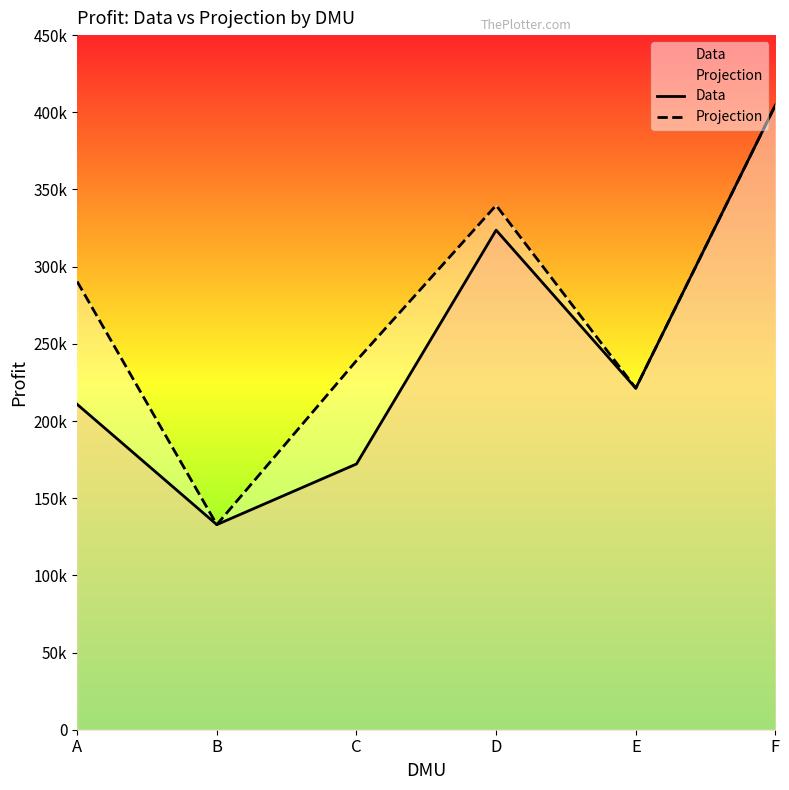

Reading left to right, transcribe all the data shown in this chart.

Data: 210800.0	132870.0	172150.0	323640.0	221240.0	404750.0
Projection: 290359.8	132870.0	239112.9	339725.8	221240.0	404750.0